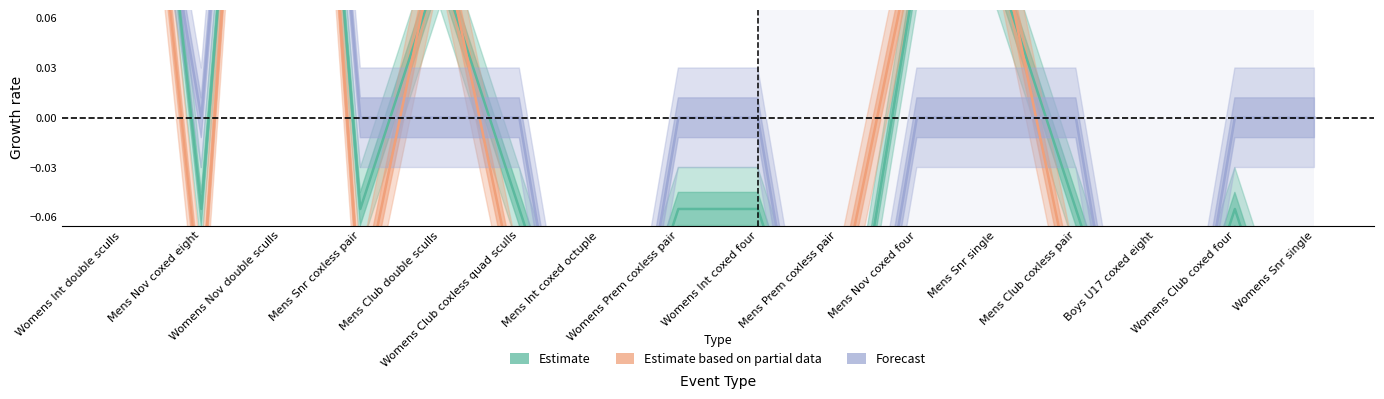

Reading right to left, what are all the values shown in this chart?

Estimate: -0.2	-0.1	-0.2	-0.1	0.1	0.1	-0.2	-0.1	-0.1	-0.2	-0.1	0.1	-0.1	0.5	-0.1	0.4
Estimate based on partial data: -0.1	-0.1	-0.1	-0.1	0.1	0.1	-0.1	-0.1	-0.1	-0.1	-0.1	0.1	-0.1	0.6	-0.1	0.3
Forecast: 0.0	0.0	-0.3	0.0	0.0	0.0	-0.3	0.0	0.0	-0.3	0.0	0.0	0.0	0.6	0.0	0.3